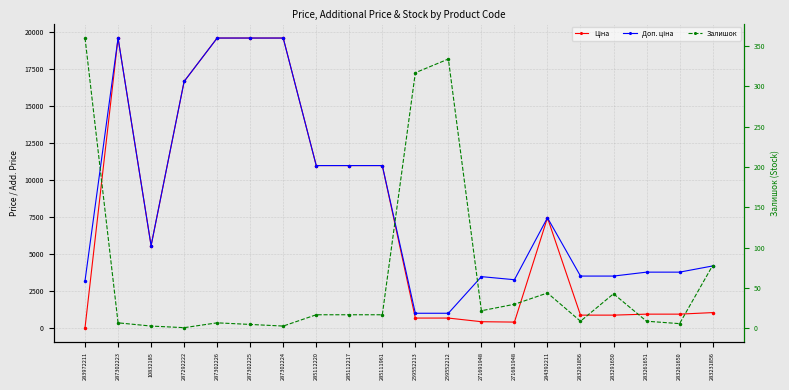

At which category does the chart reach its minimum across all series?

287292222